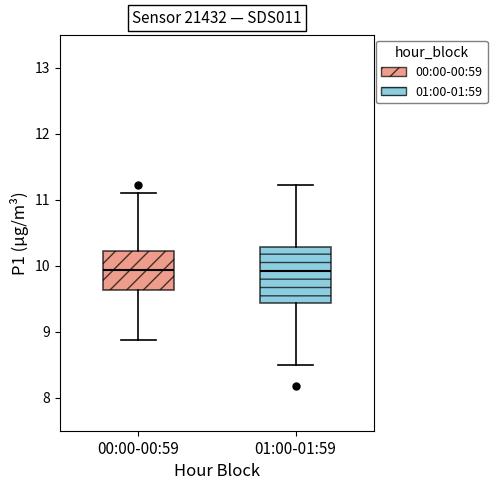

Reading left to right, transcribe this box plot: for each box, give where its median line is, the range the box spans, and where its two whiskers end, as read against the y-axis. The values are not printed on the chart, so give them approximately, as read against the axis.

00:00-00:59: median 9.9, box 9.6 to 10.2, whiskers 8.9 to 11.1
01:00-01:59: median 9.9, box 9.4 to 10.3, whiskers 8.5 to 11.2